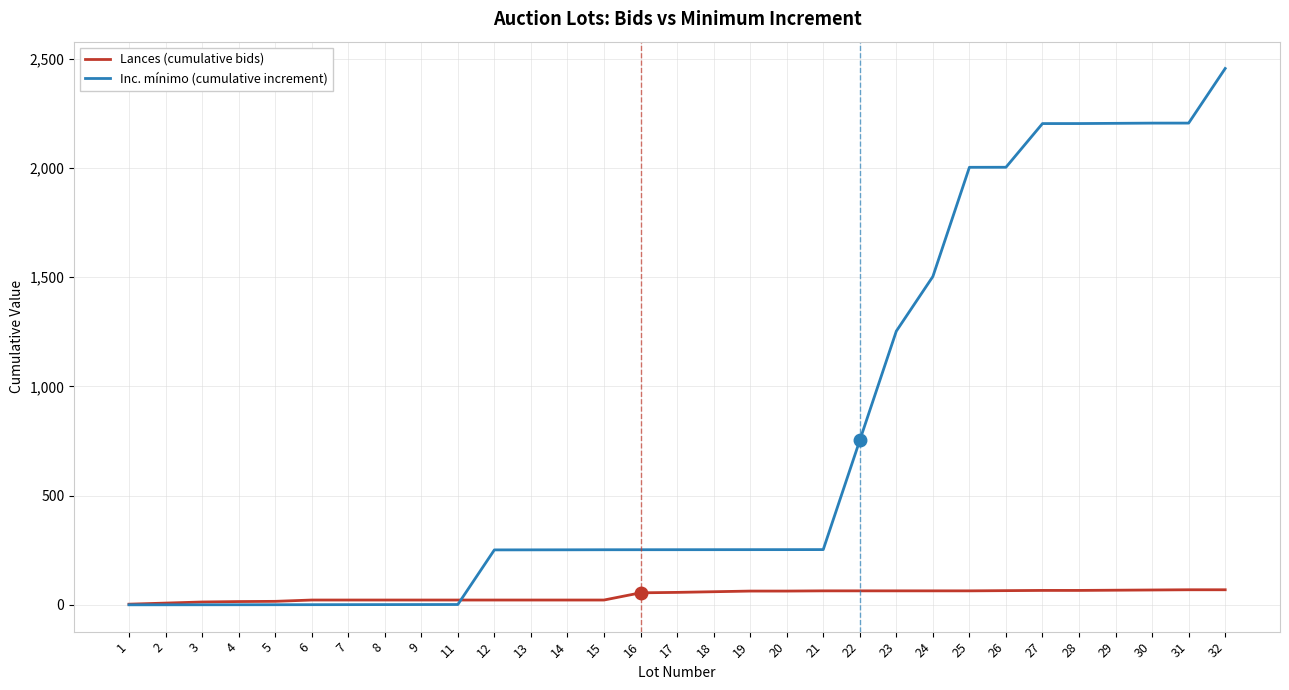

What are all the series names shown in the legend?

Lances (cumulative bids), Inc. mínimo (cumulative increment)